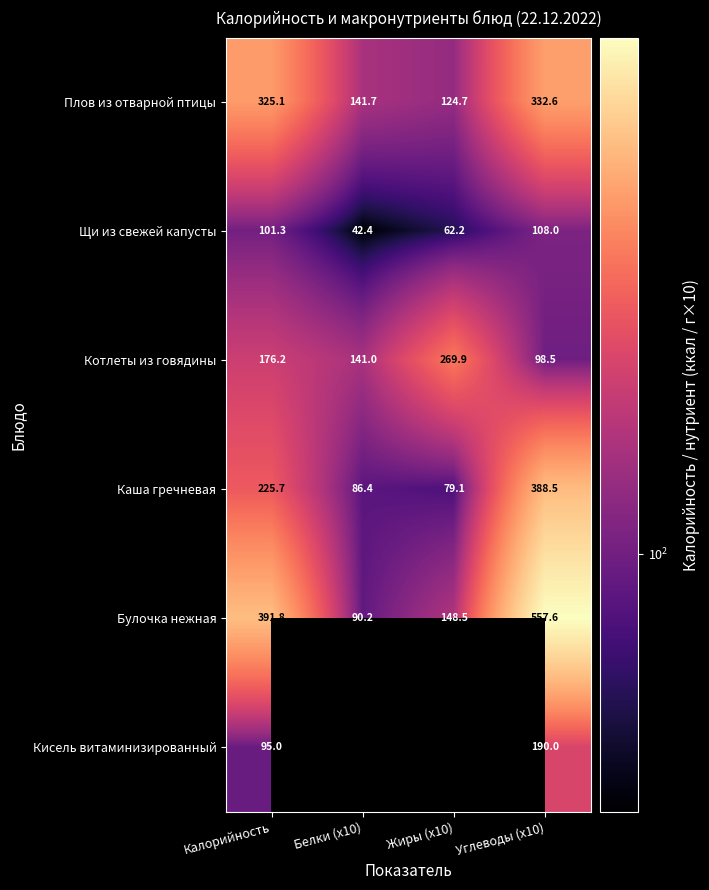

What is the approximate value of Котлеты из говядины at Углеводы (x10)?

98.5